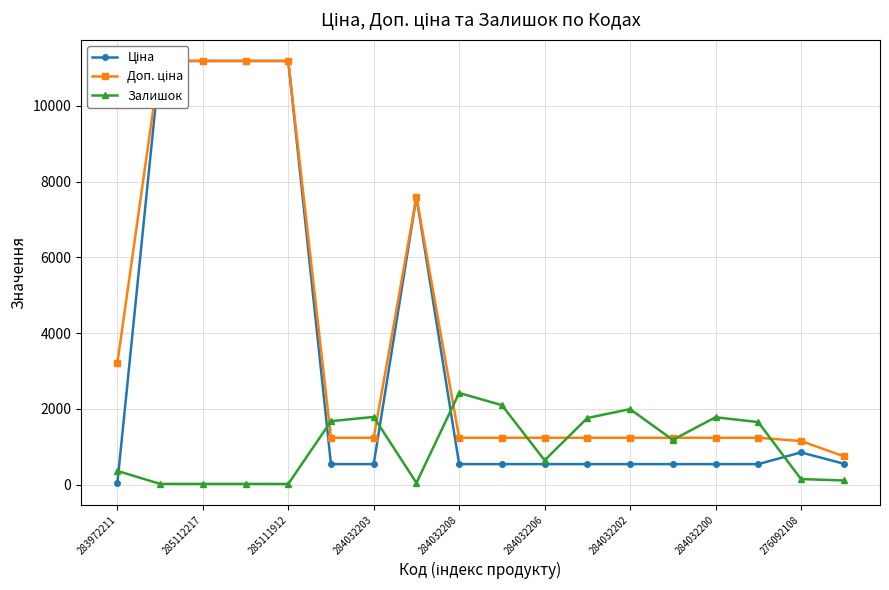

At which label does Залишок reach its peak?

284032208